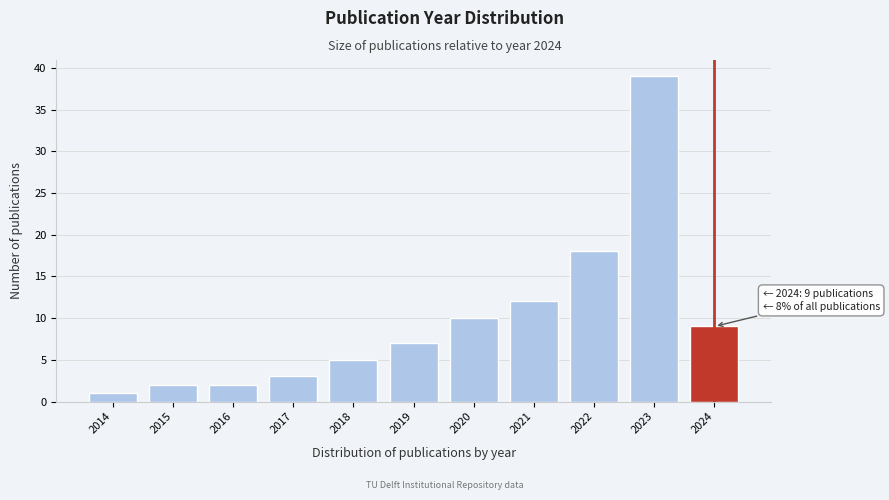

Reading left to right, extract all data points from this chart.

1	2	2	3	5	7	10	12	18	39	9